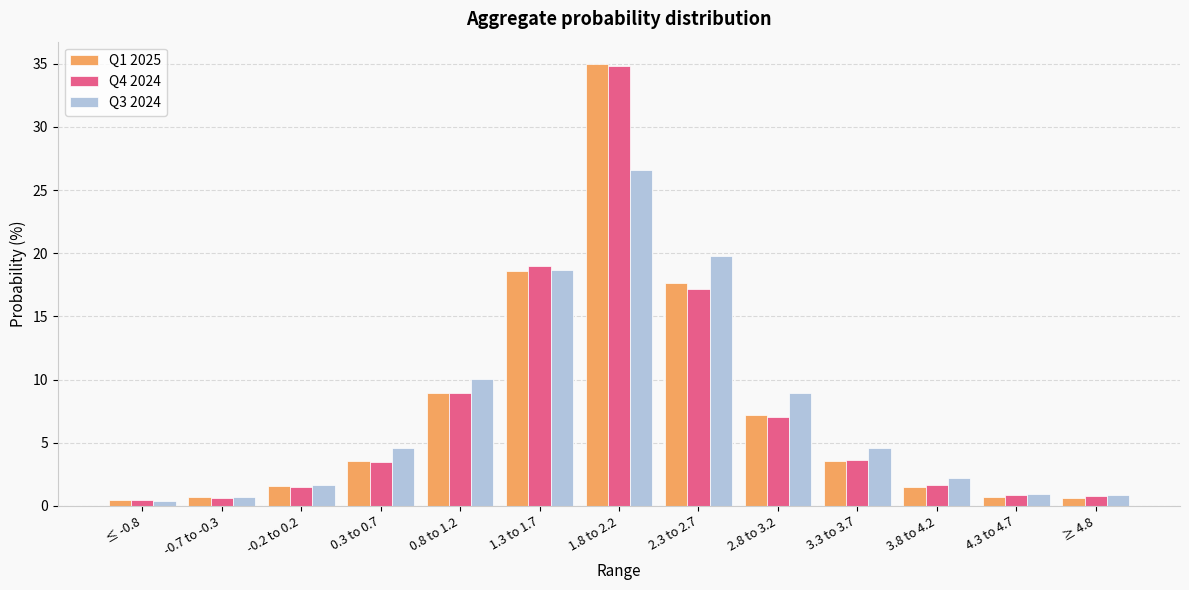

At which category is the sum across all series the highest?

1.8 to 2.2